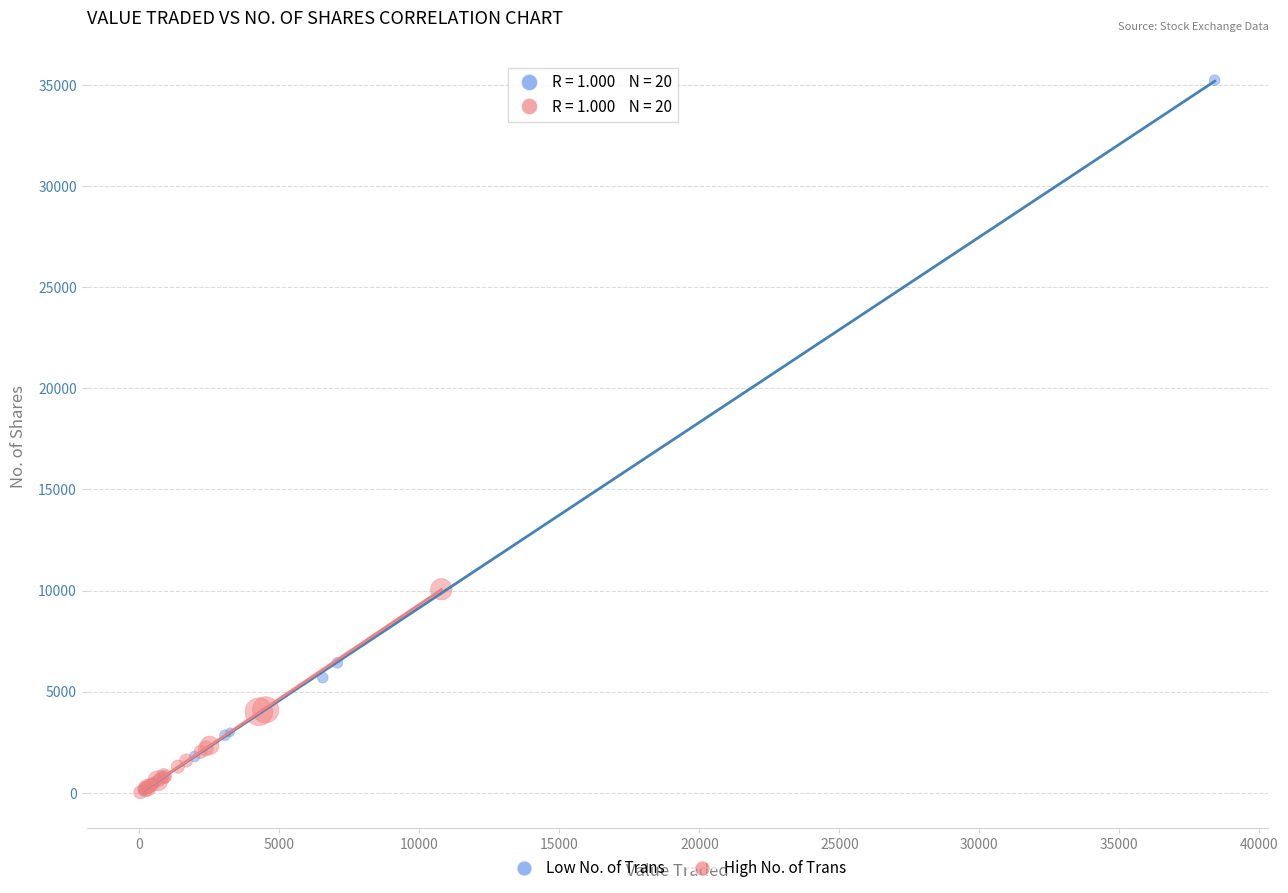

Which series has the largest Y range (max minus min)?

Low No. of Trans